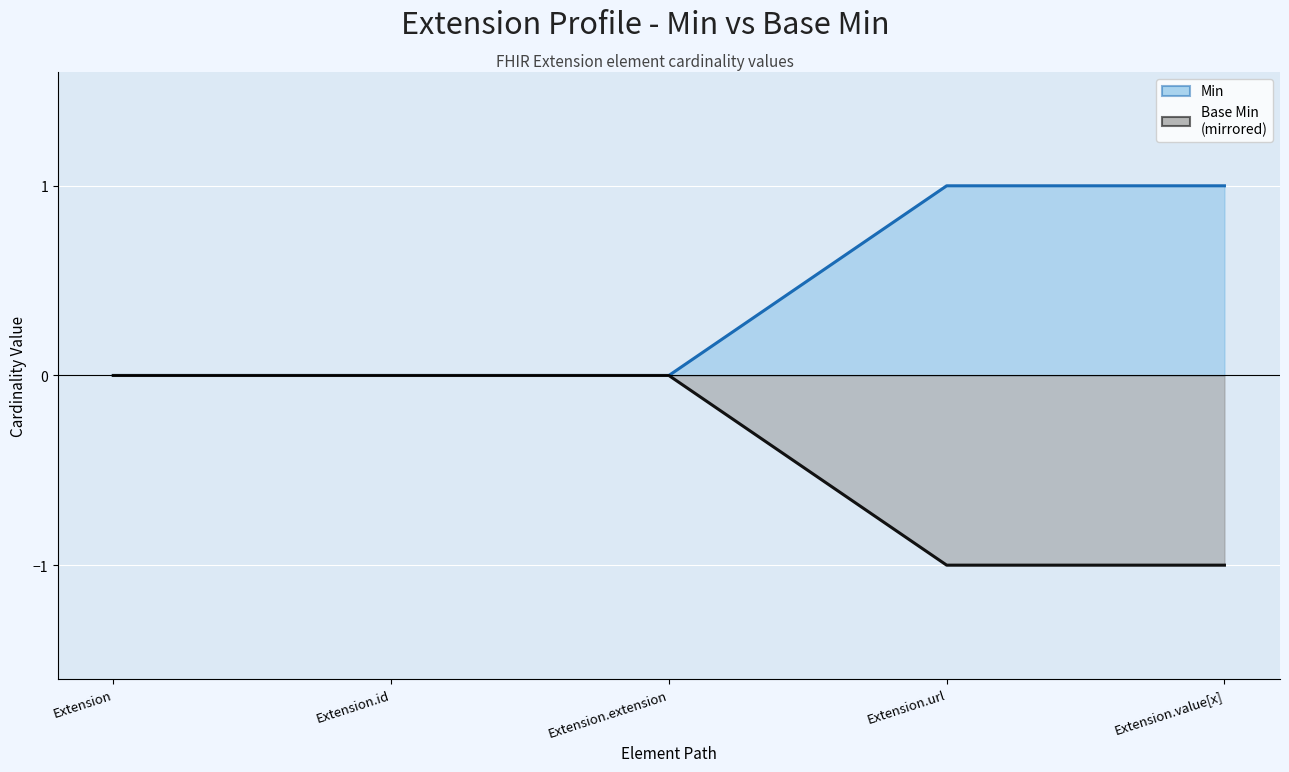

True or false: Min and Base Min (mirrored) cross at least once.

False